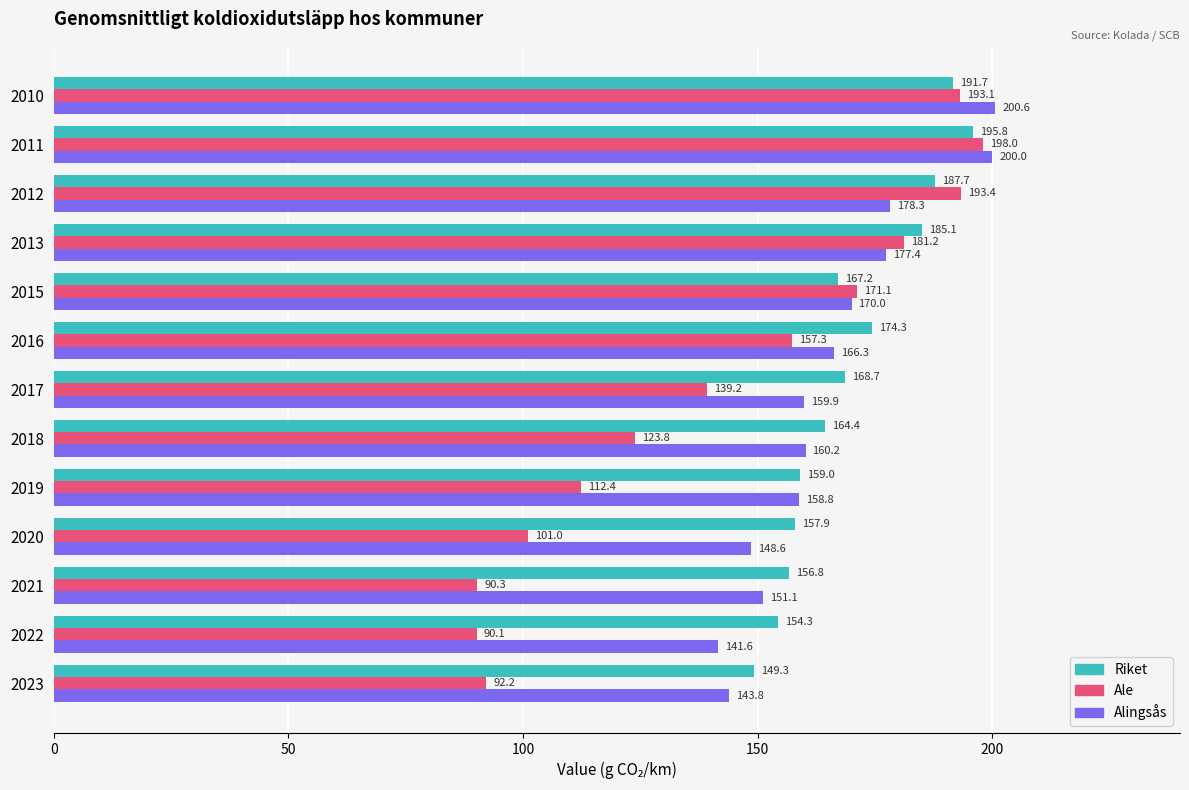

At how many categories does at least one series exceed 146?

13